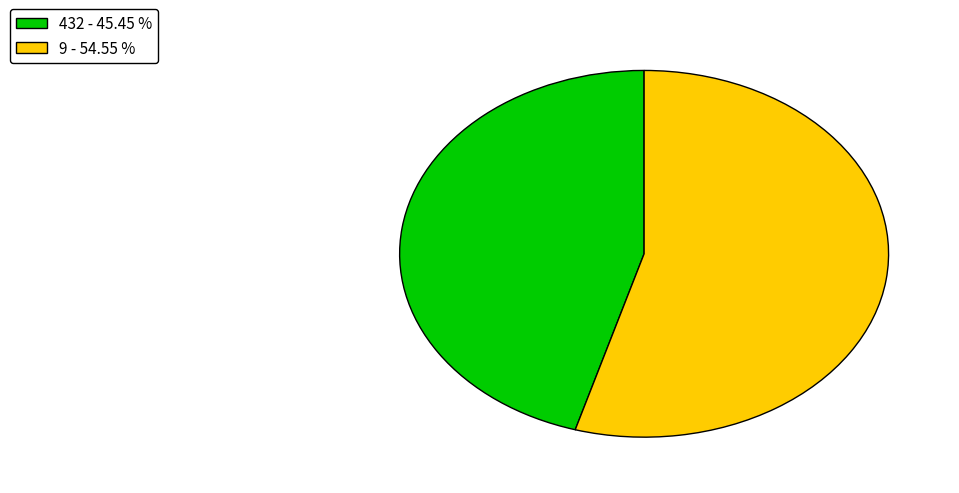

Which slice is the largest?

9